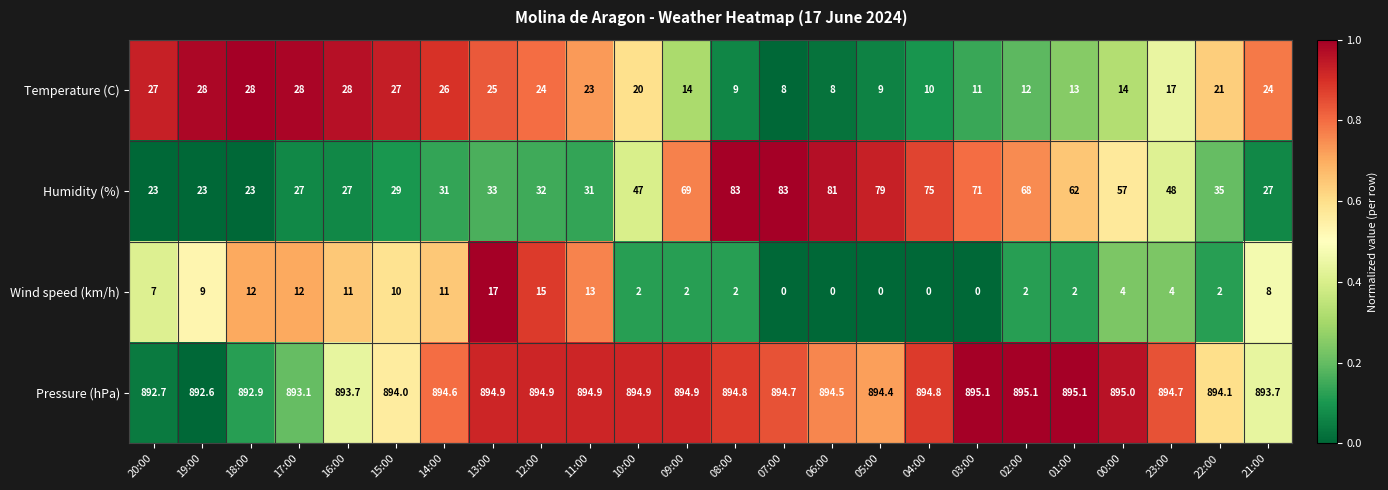

At how many categories does at least one series exceed 590?

24